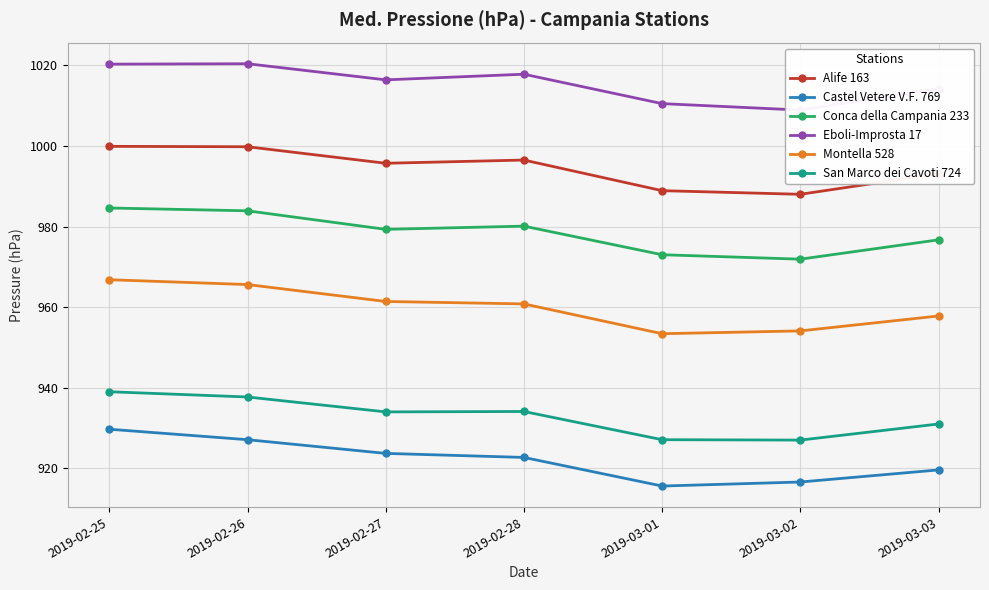

How many interior local peaks does the Eboli-Improsta 17 series have?

2